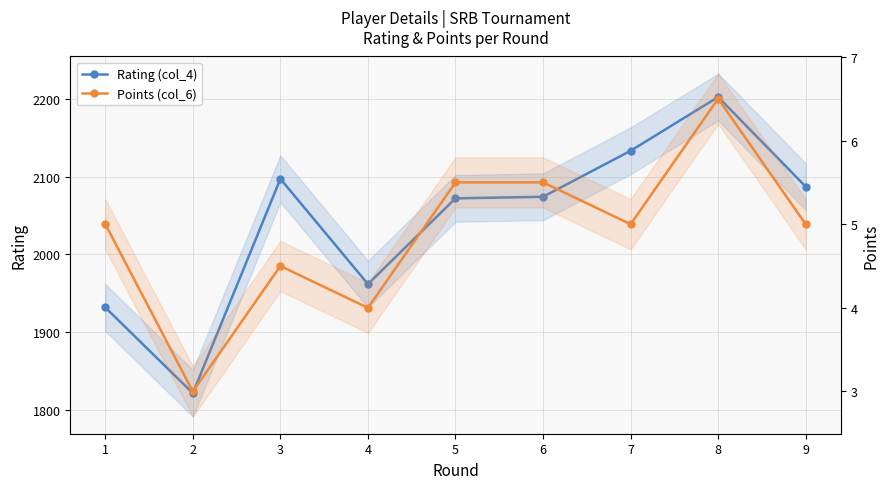

Between 2 and 6, which series saw the biggest shift?

Rating (col_4)